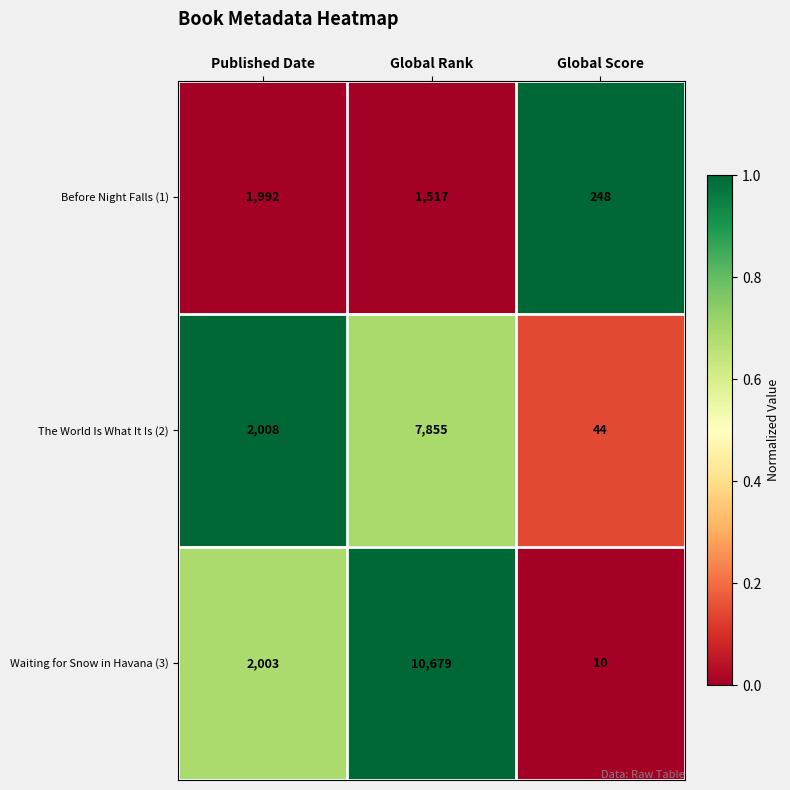

Reading left to right, what are all the values shown in this chart?

Before Night Falls (1): 1992	1517	248
The World Is What It Is (2): 2008	7855	44
Waiting for Snow in Havana (3): 2003	10679	10